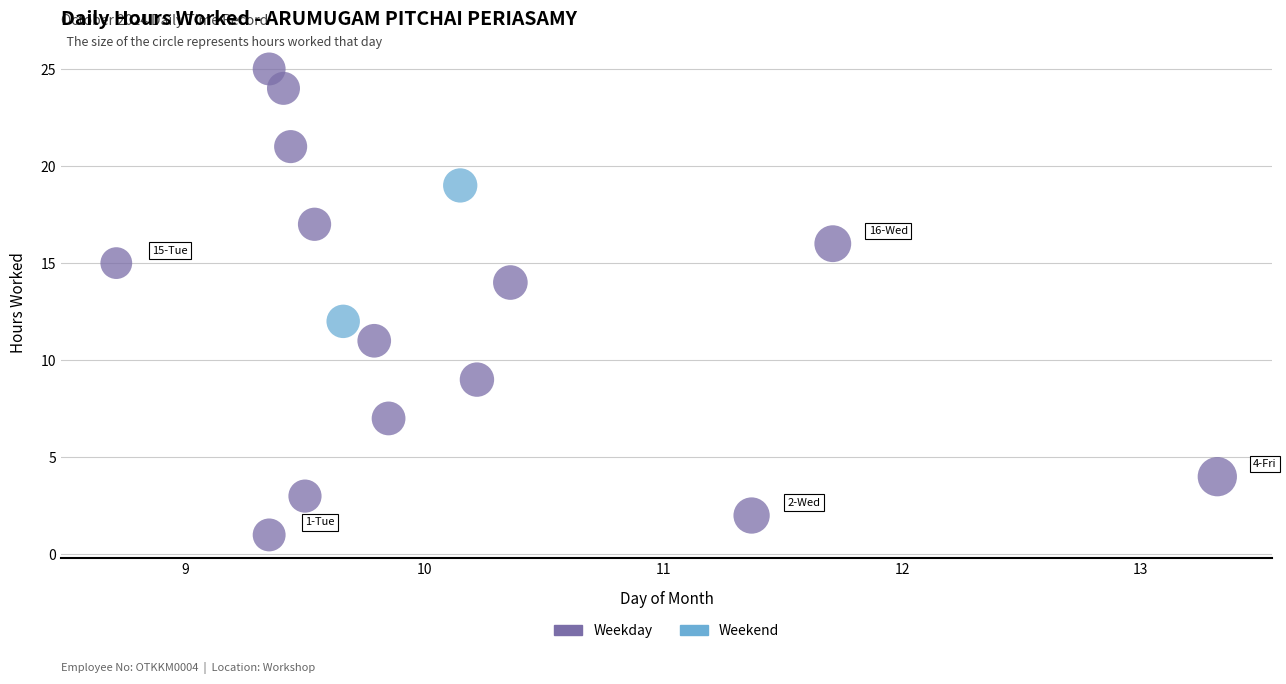

Which series has the widest spread of Y values?

Weekday